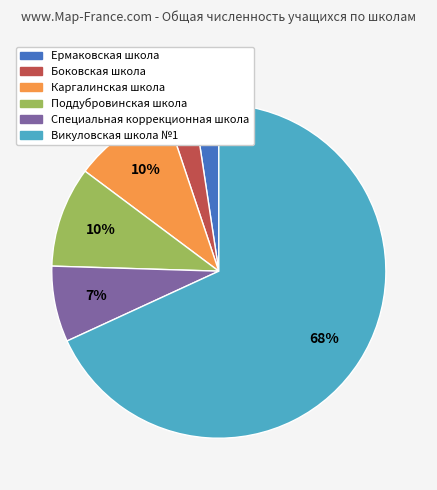

Is the sum of Каргалинская школа and Специальная коррекционная школа greater than half?

No